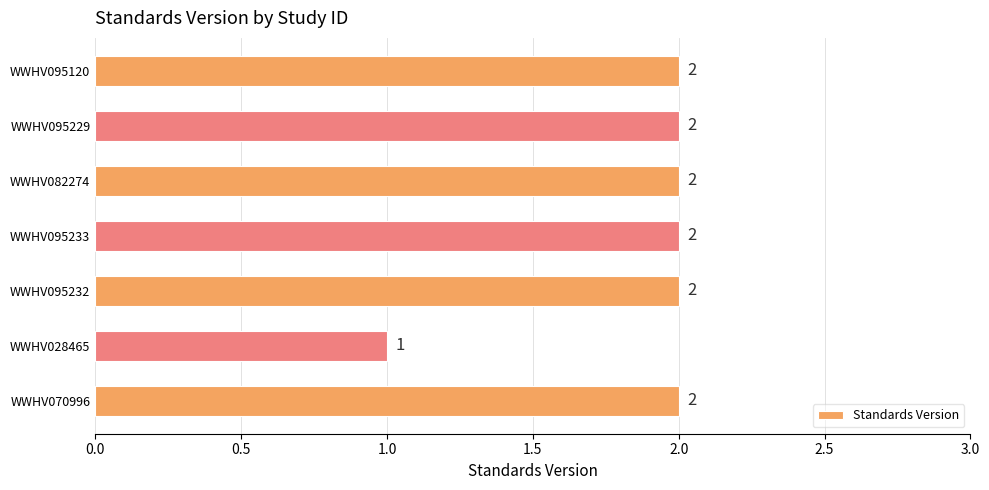

Which label corresponds to the smallest value in the chart?

WWHV028465